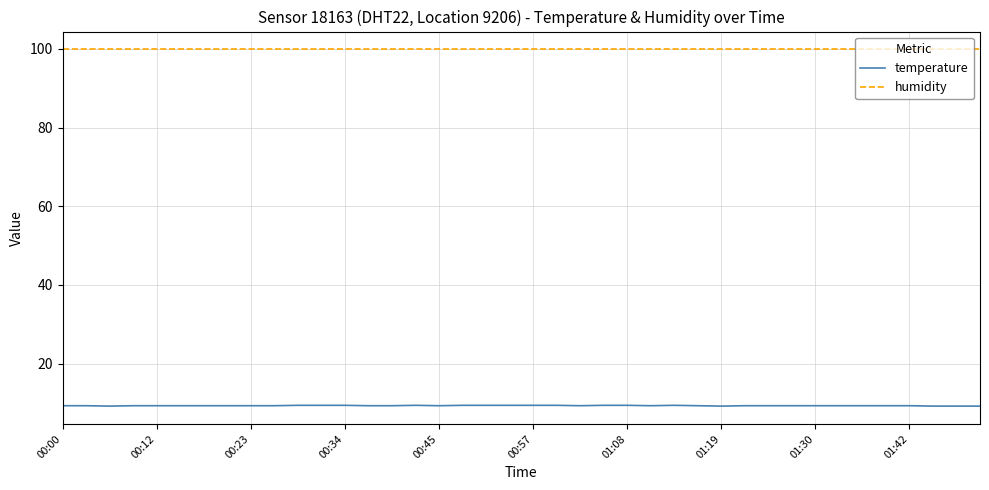

True or false: temperature and humidity intersect in this chart.

False